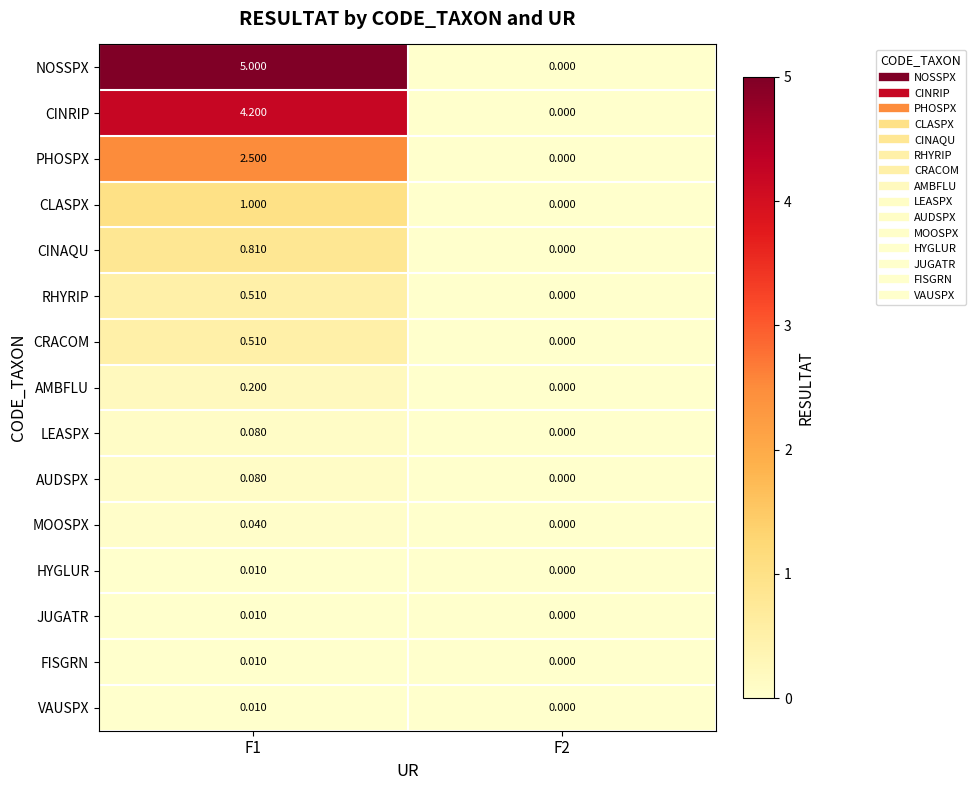

Which series changed the most between F1 and F2?

NOSSPX